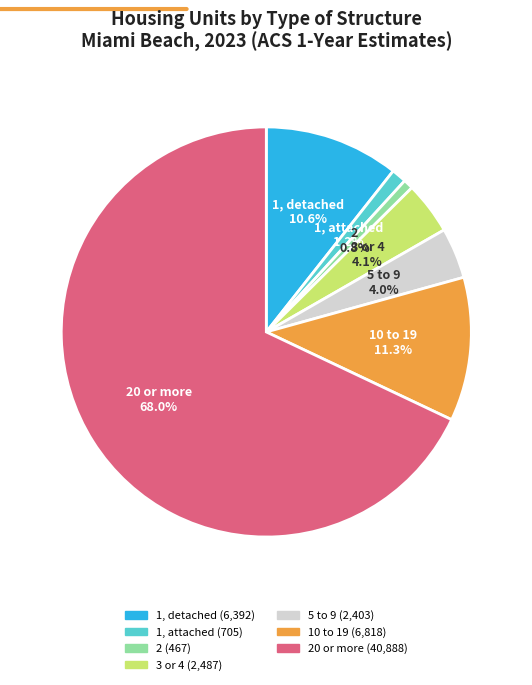

To the nearest percent, what is the difference between the largest and smallest slice percentages?

67%